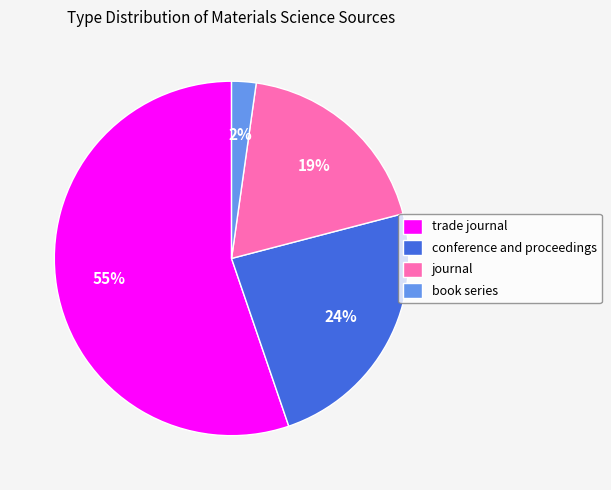

To the nearest percent, what portion does conference and proceedings represent?

24%